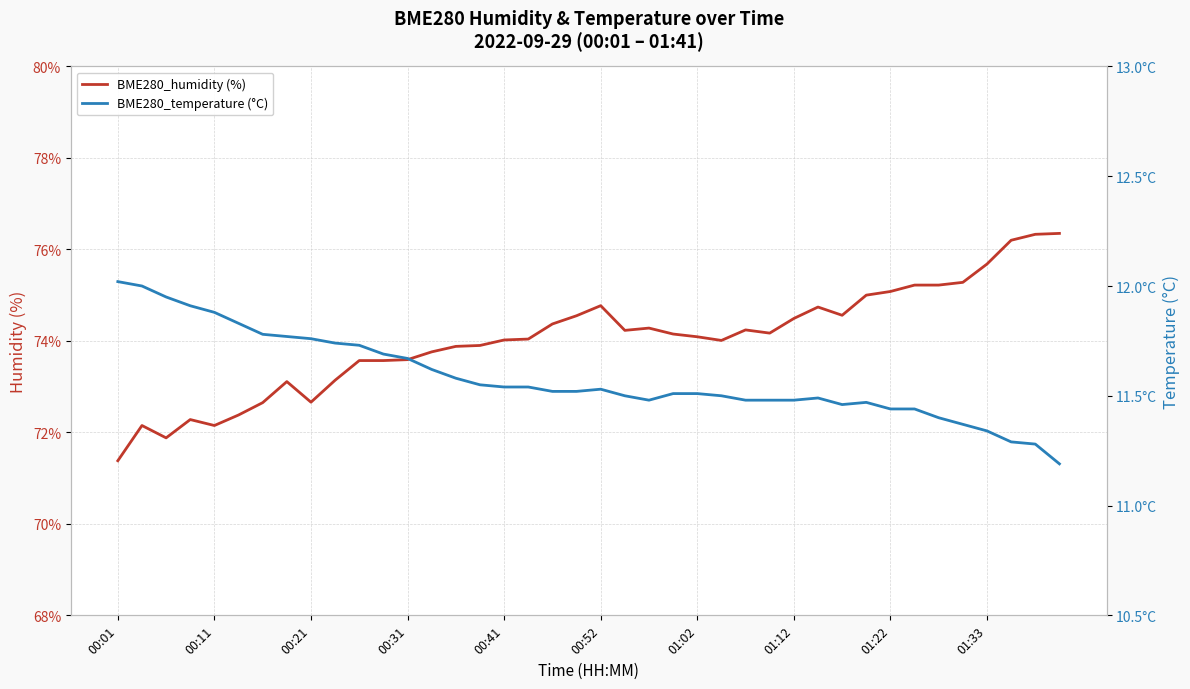

At which label does BME280_humidity (%) reach its minimum?

00:01